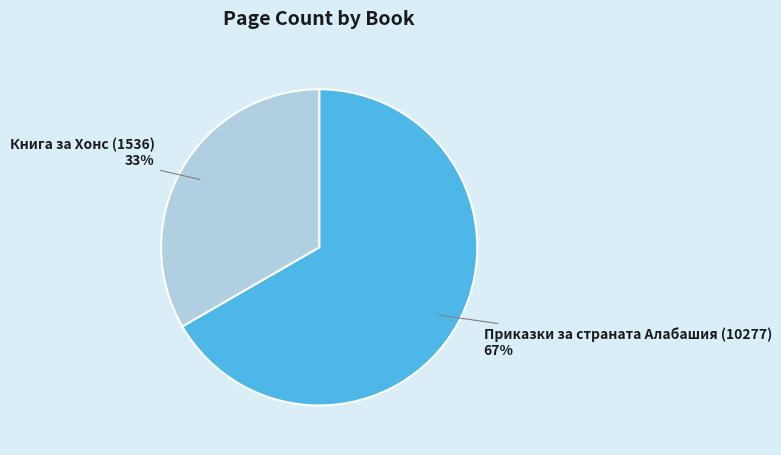

Is it true that Книга за Хонс (1536) is 24% of the pie?

False